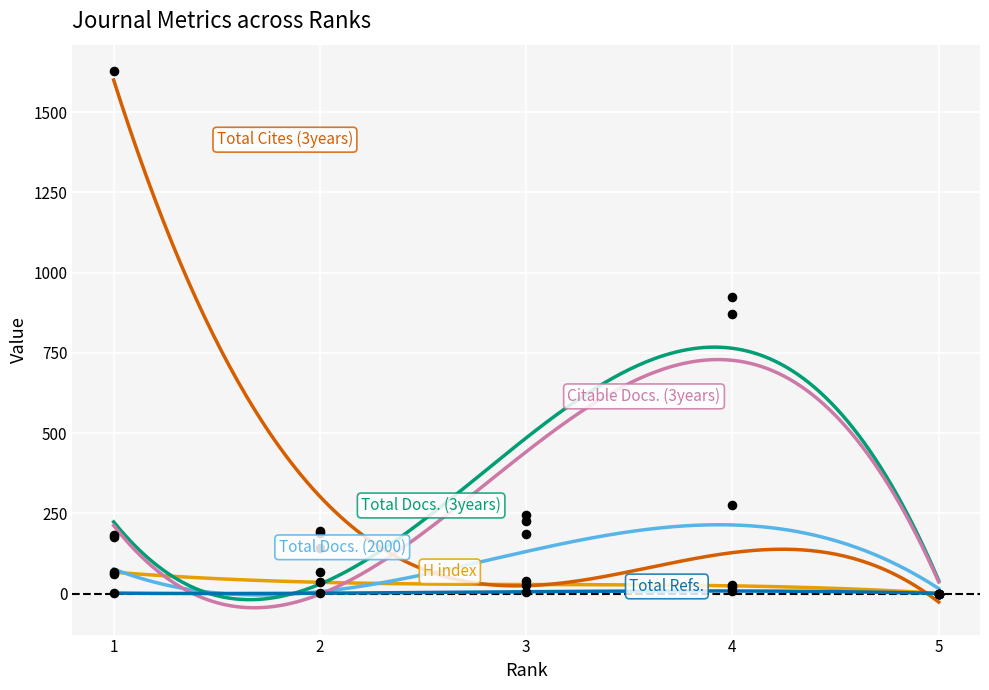

What is the total value across all series at 2?

633